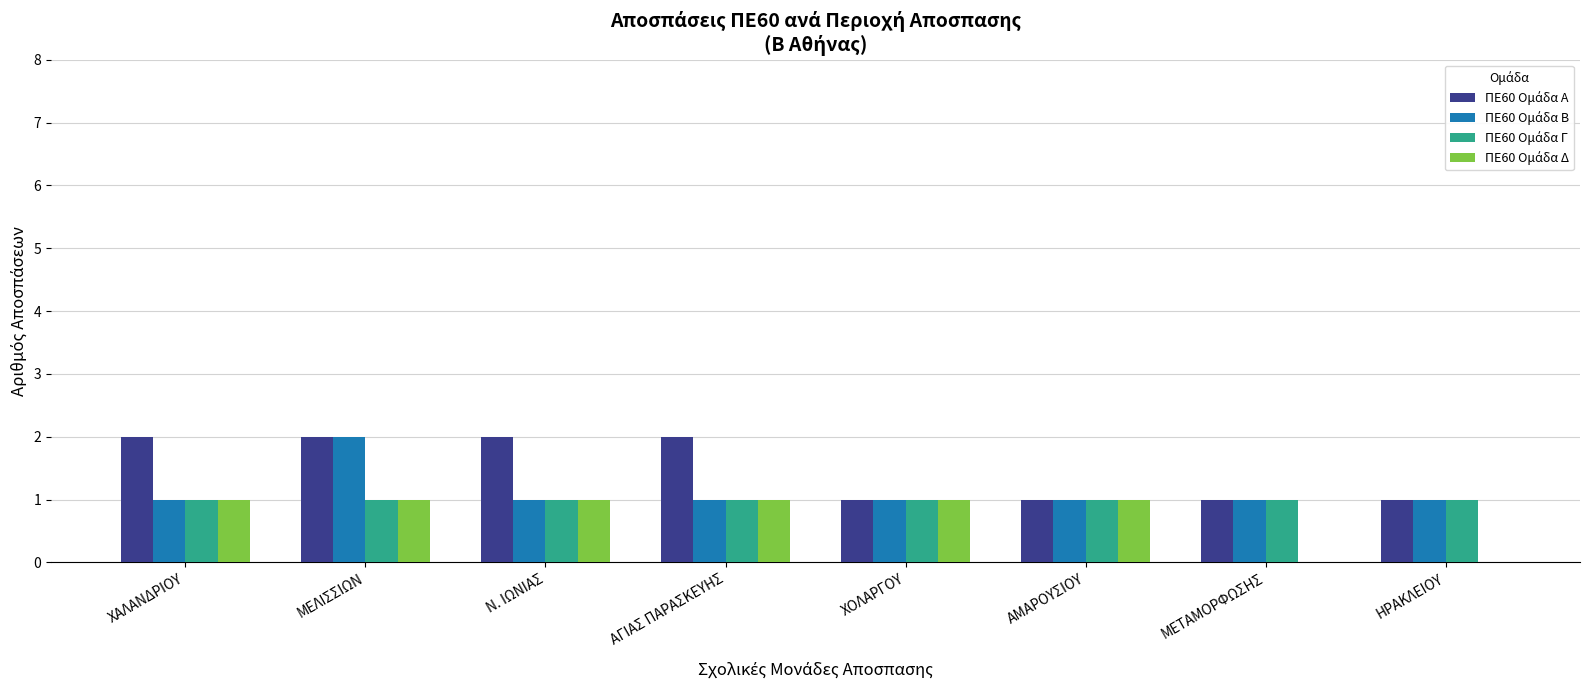

What is the maximum value shown in the chart?

2